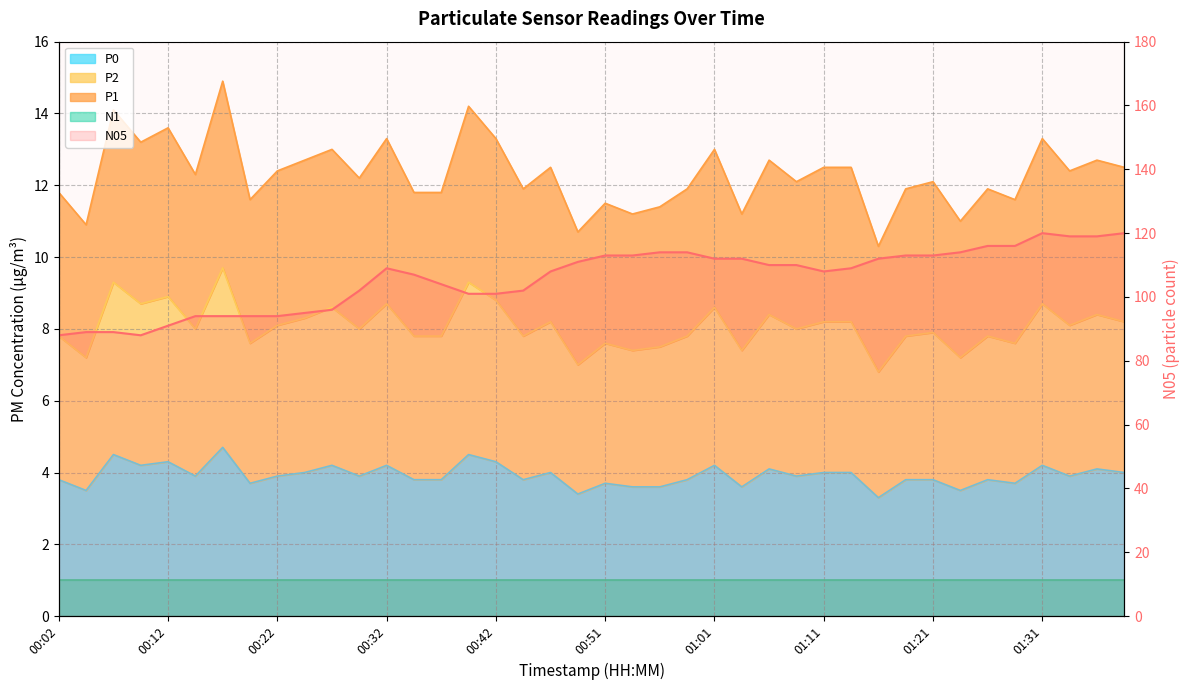

Is the value of P2 at 00:32 greater than the value of P0 at 00:37?

Yes